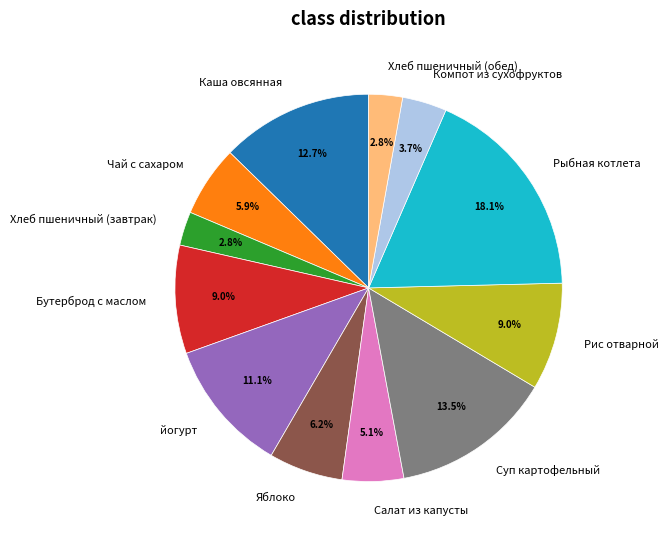

The Рыбная котлета slice represents 18% of the pie. True or false?

True